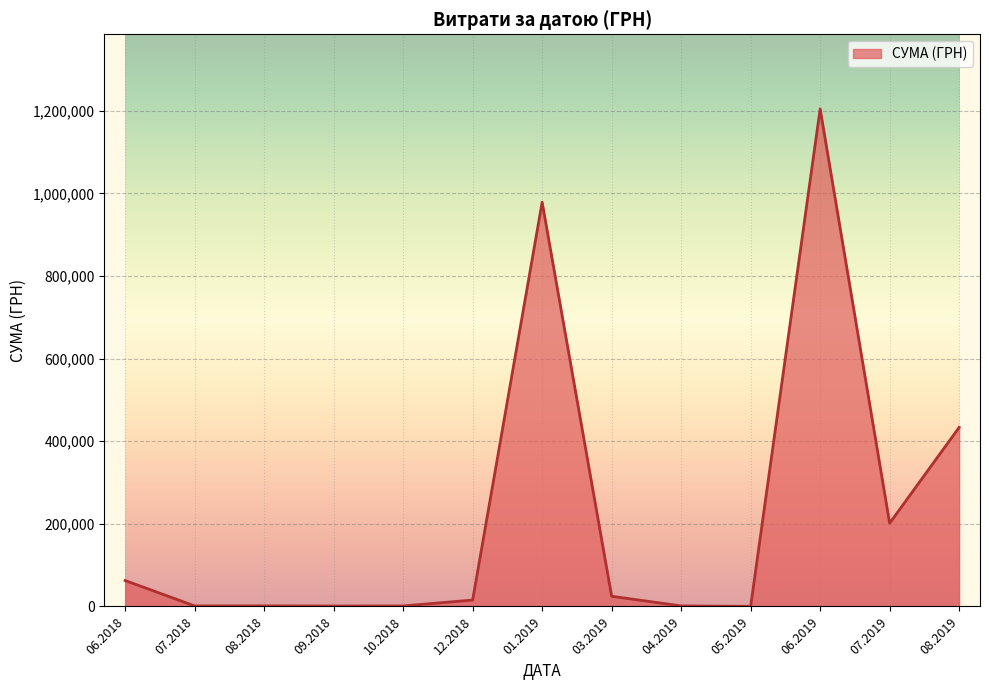

Does the chart display data point markers on the line(s)?

No